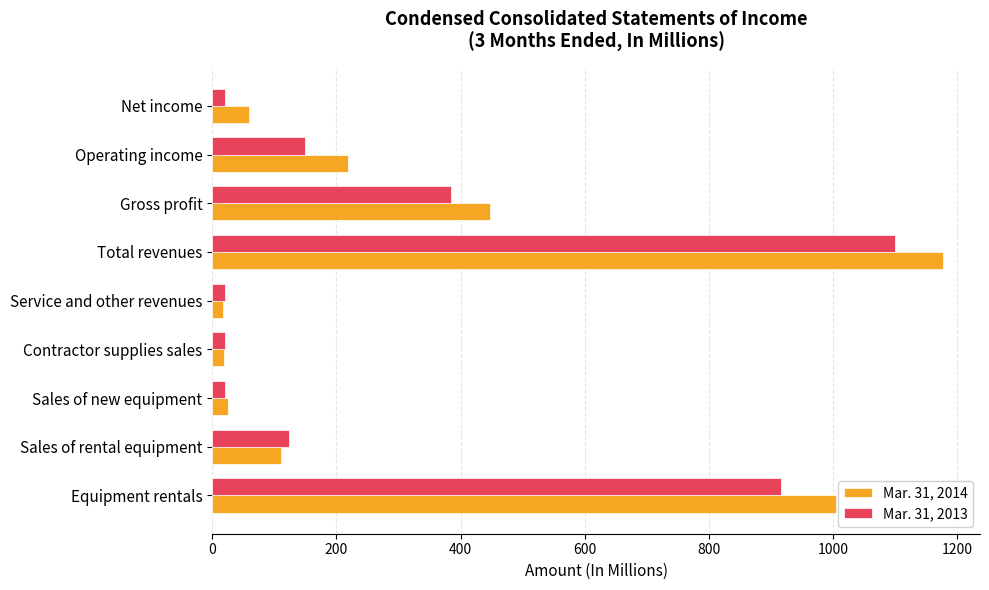

At which category is the sum across all series the highest?

Total revenues